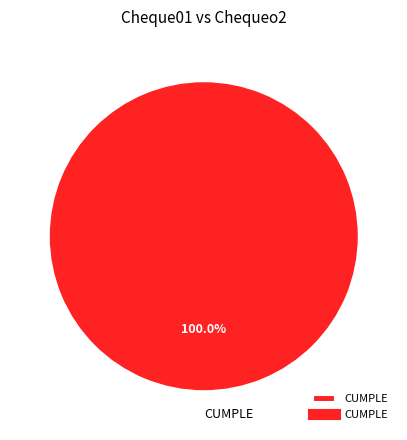

Rank the categories by value from lowest to highest.

CUMPLE